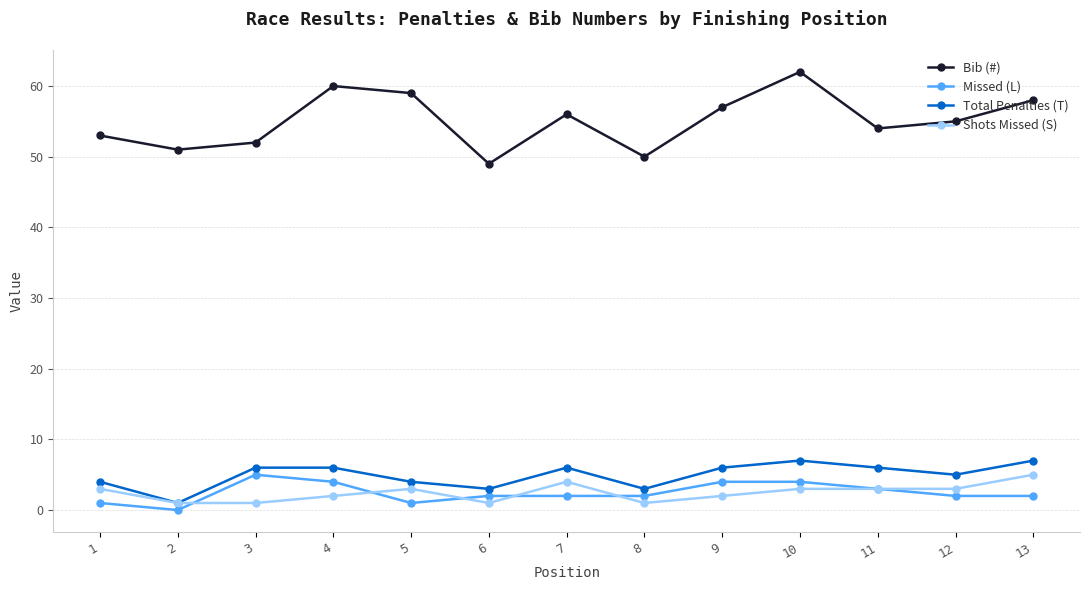

Count the number of categories in the chart.

13